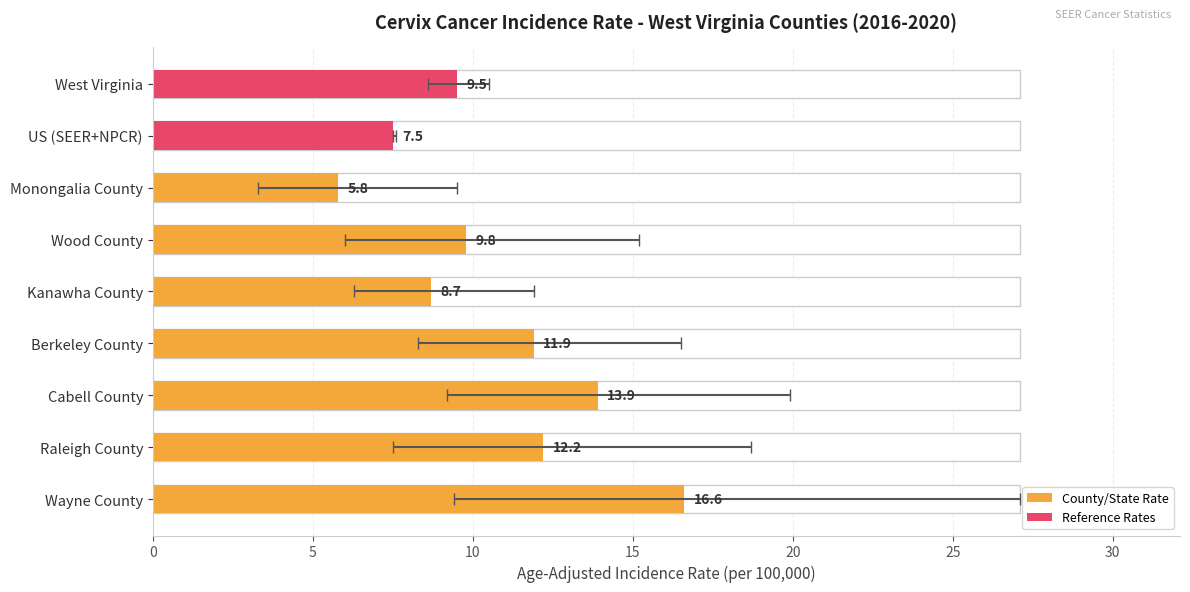

Are the bars grouped side by side (vs. stacked)?

No